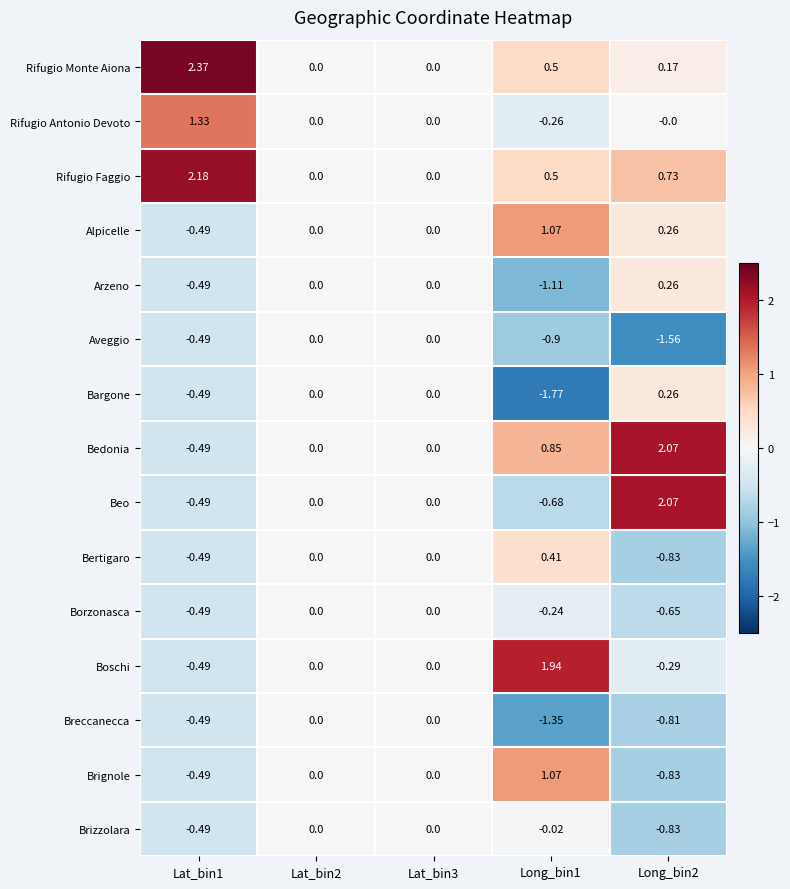

Between Long_bin1 and Long_bin2, which series saw the biggest shift?

Beo